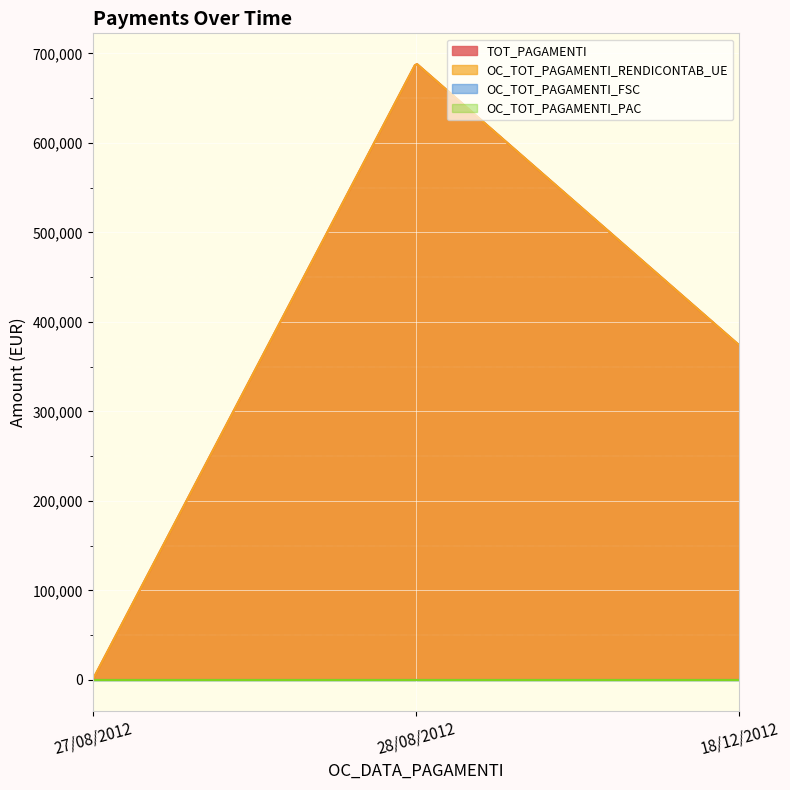

Does the chart display data point markers on the line(s)?

No